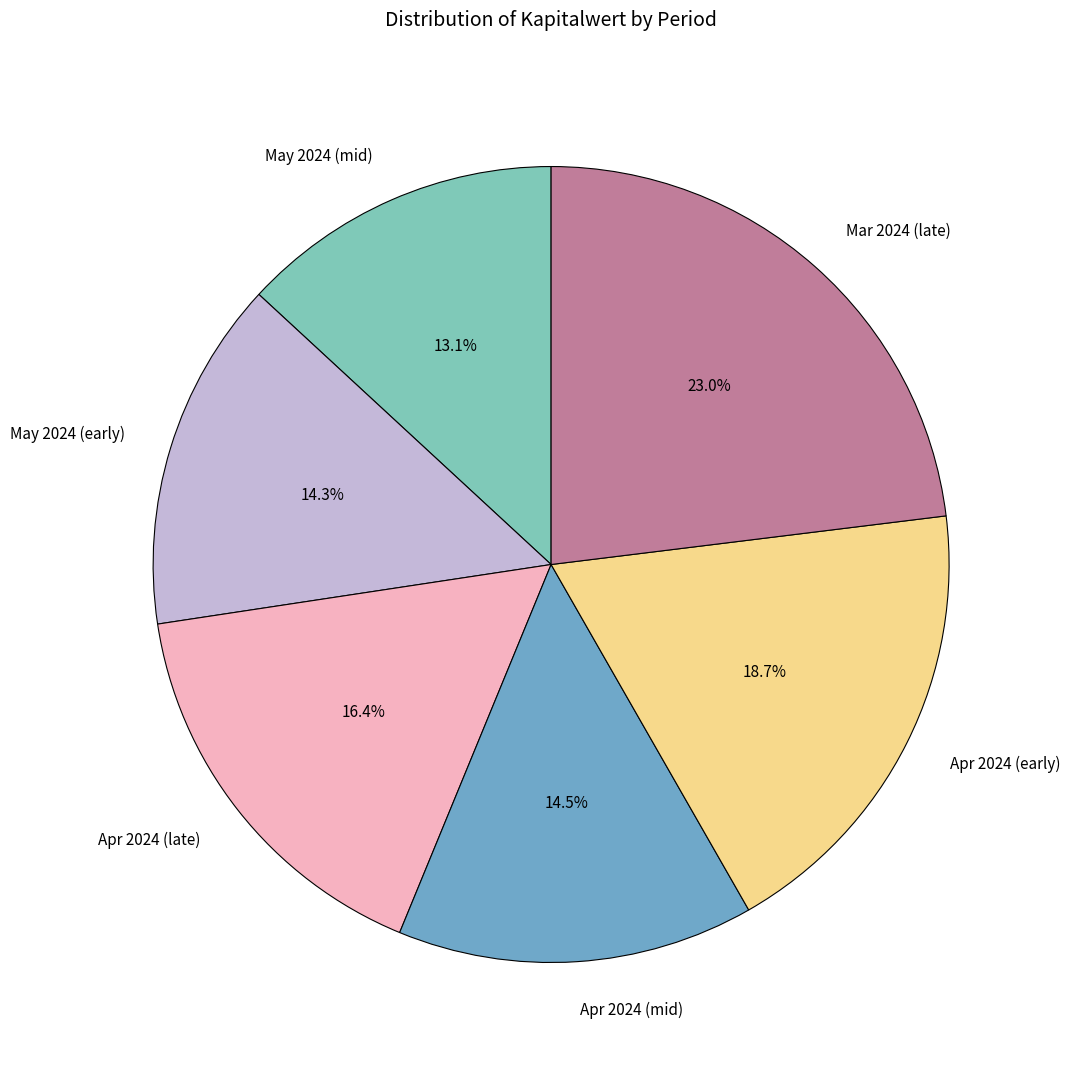

Which slice is the largest?

Mar 2024 (late)